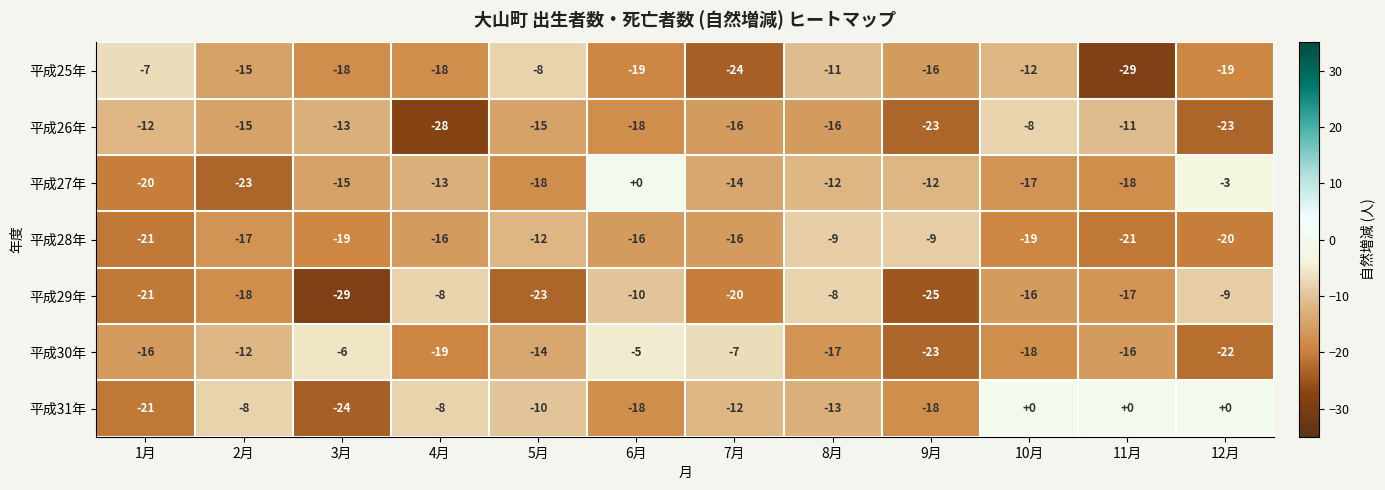

The 平成29年 series shows -31 at 2月. True or false?

False